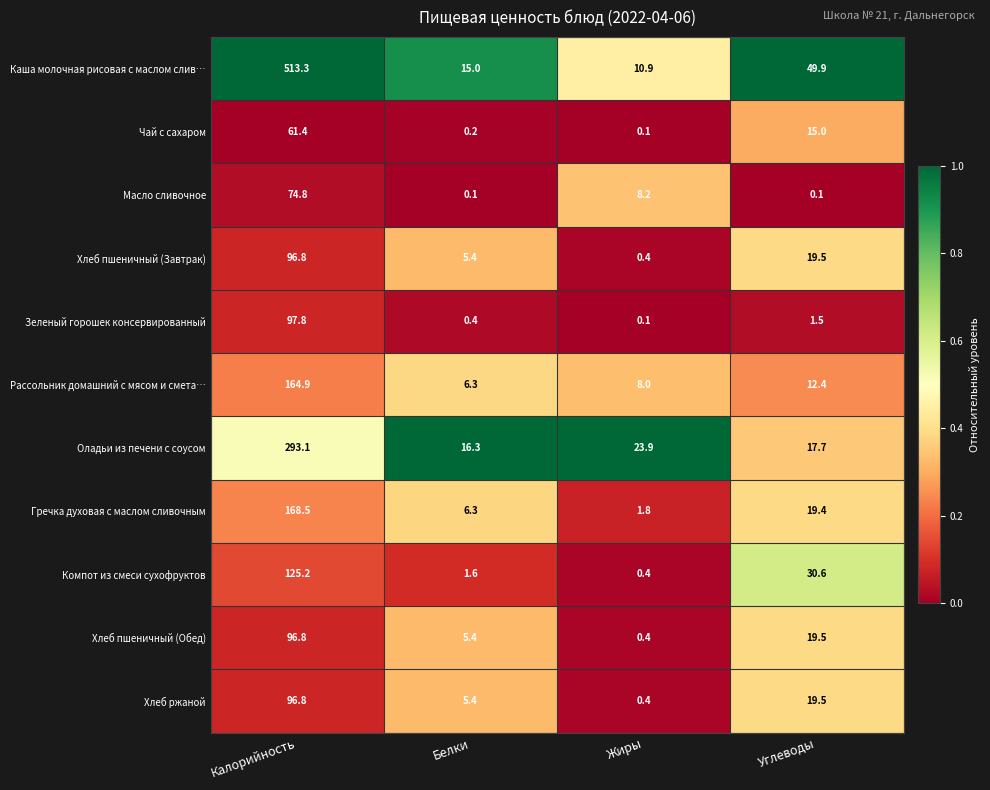

What value does the Зеленый горошек консервированный series have at Углеводы?

1.5